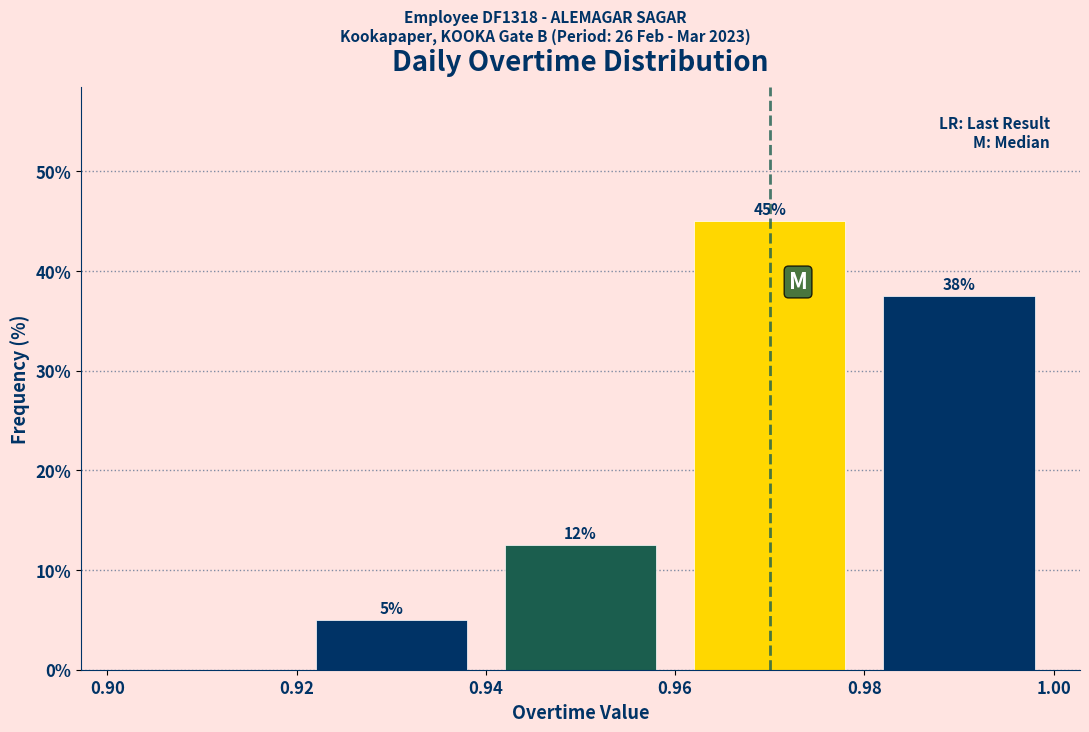

Which range on the x-axis has the tallest bar?

0.96 to 0.98